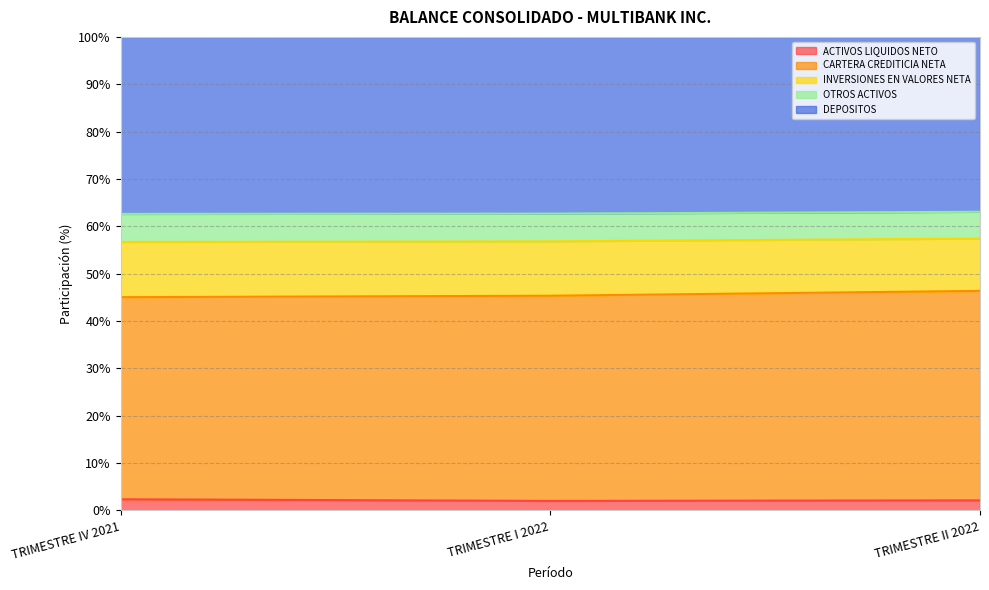

What is the highest value of the ACTIVOS LIQUIDOS NETO series?

2.4